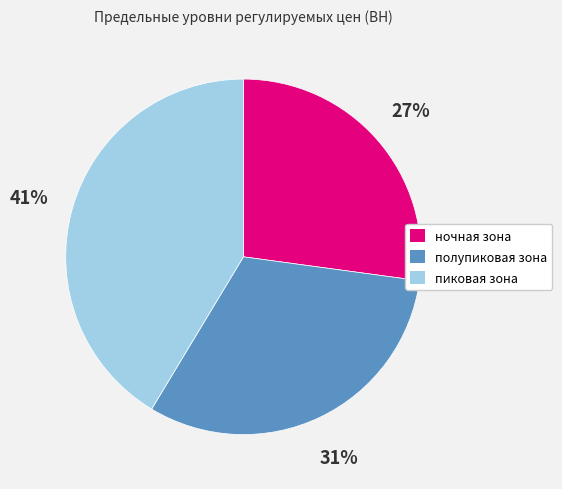

The ночная зона slice represents 35% of the pie. True or false?

False